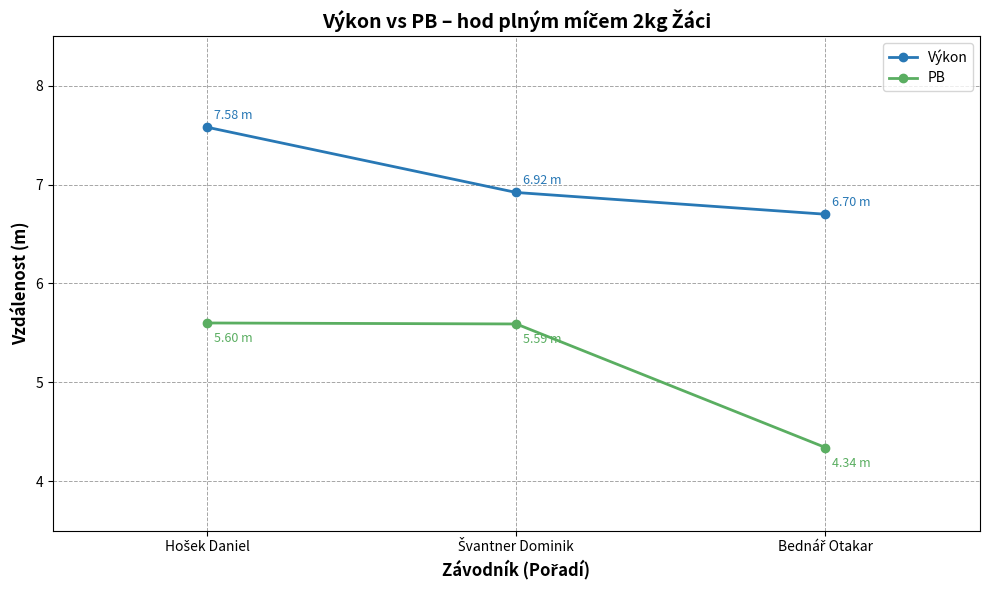

What is the difference between the maximum and minimum values in the Výkon series?

0.9